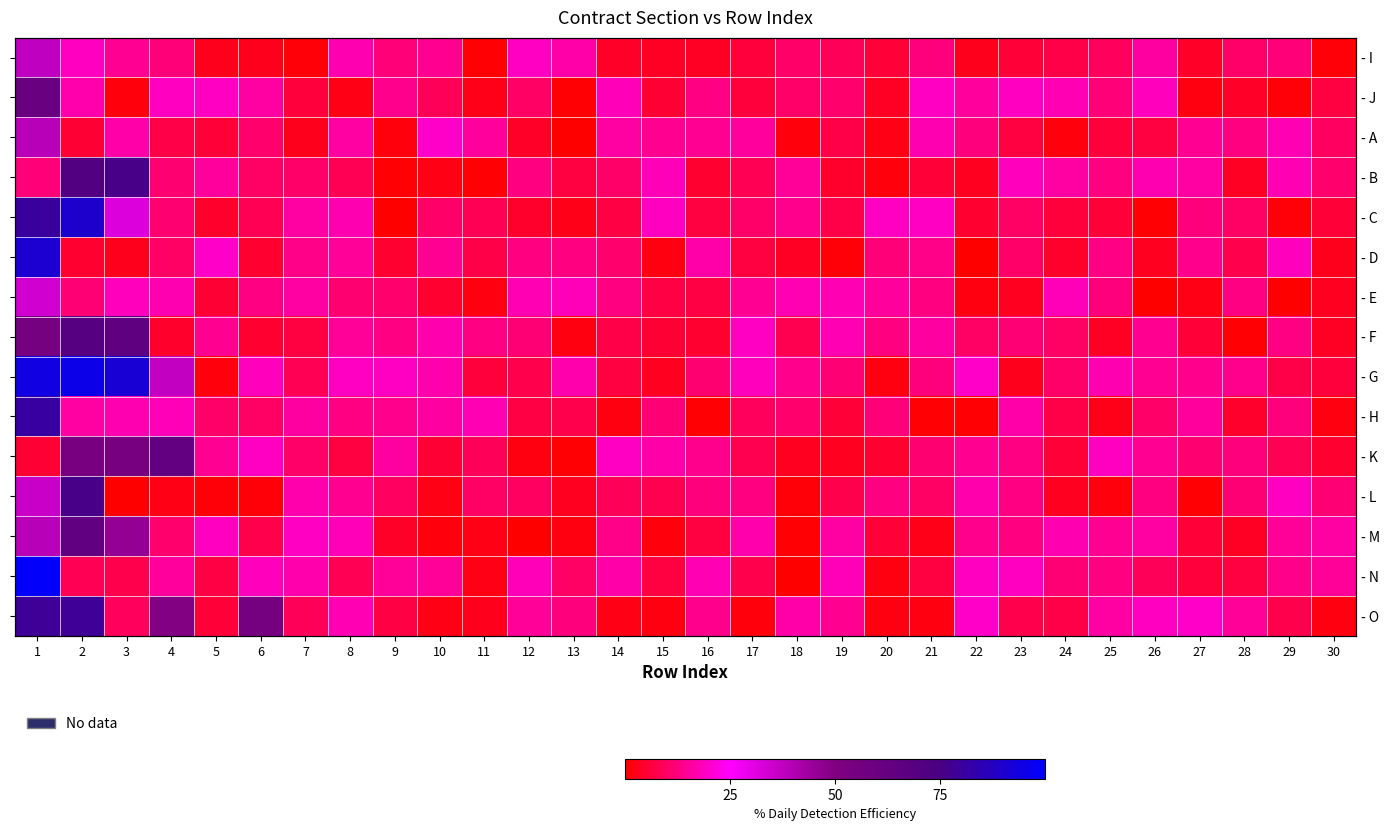

What is the spread (max minus min) of values at 13?

17.9